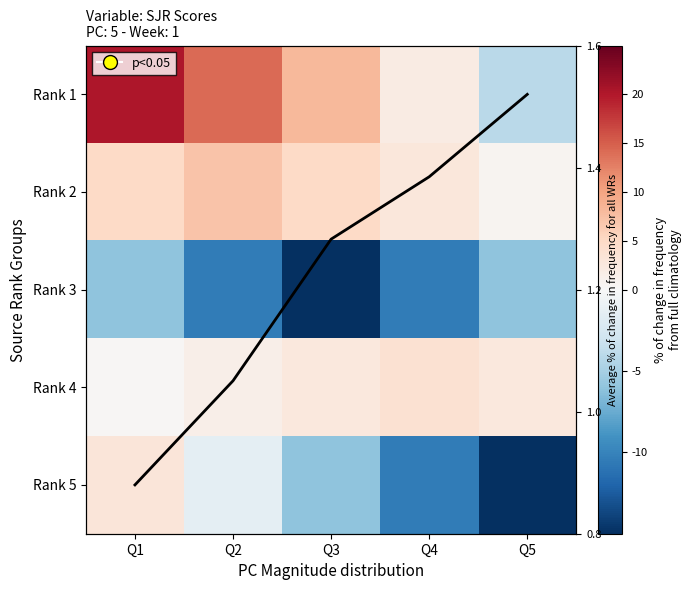

Is the value of Rank 2 at Q2 greater than the value of Rank 1 at Q4?

Yes